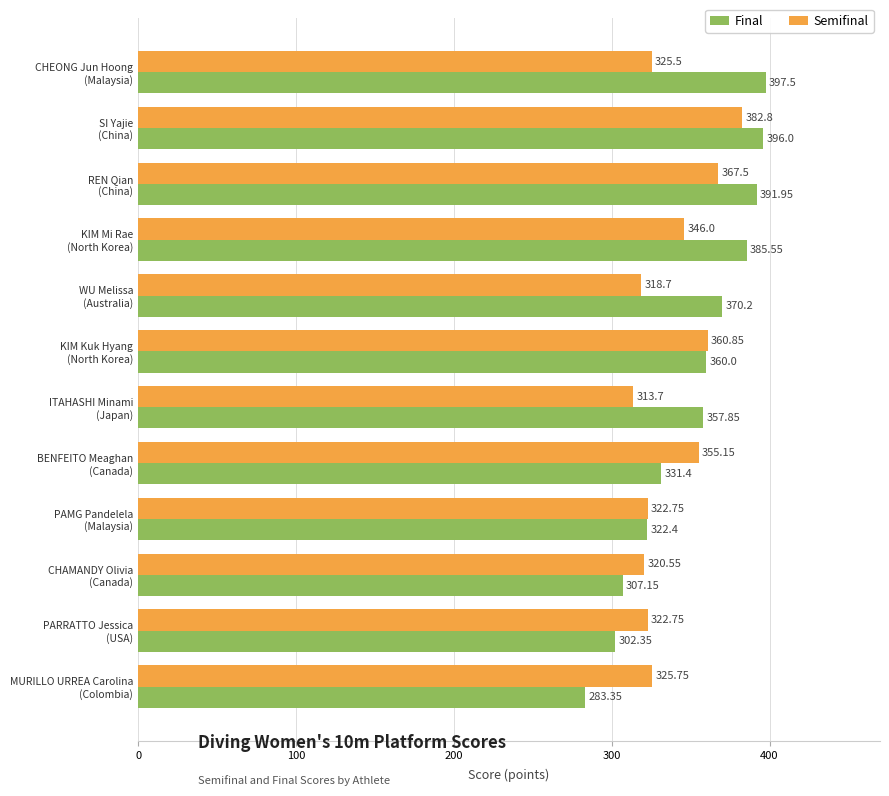

Rank the series by their maximum value, from lowest to highest.

Semifinal, Final